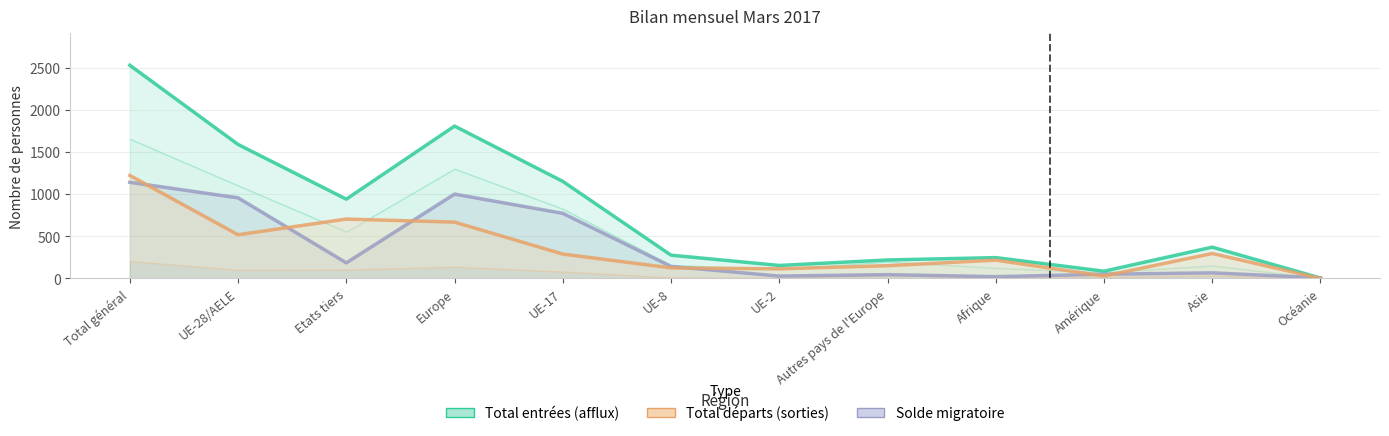

At which category is the sum across all series the highest?

Total général